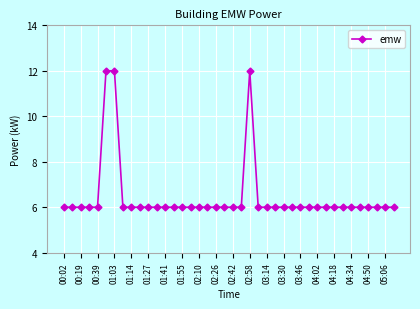

True or false: there are more than 0 points higher than both neighbors.

True